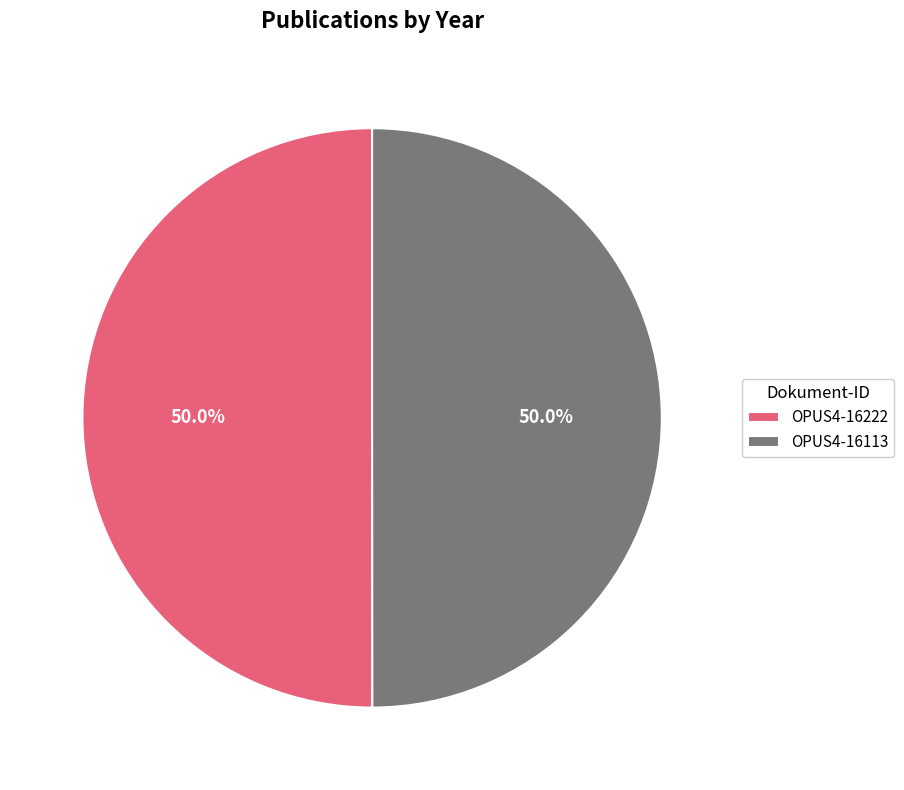

To the nearest percent, what is the combined percentage of OPUS4-16222 and OPUS4-16113?

100%